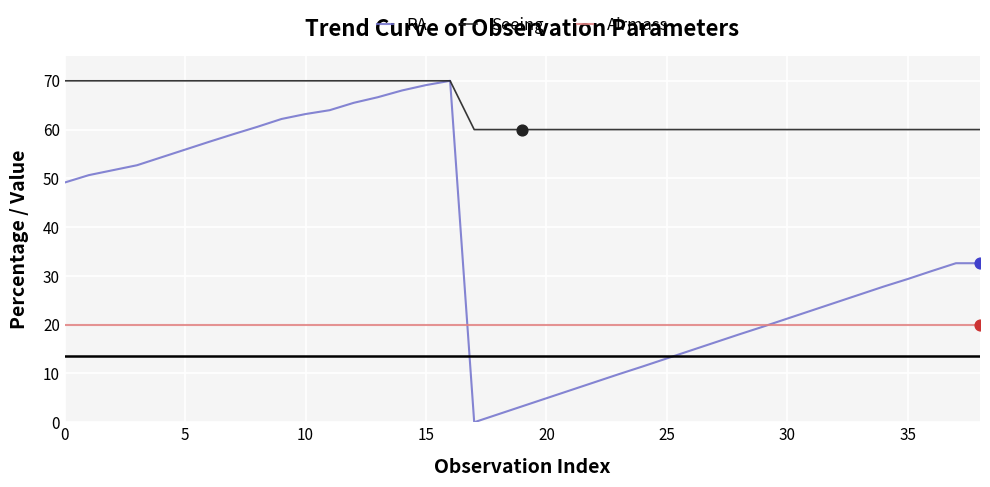

Which series has the largest total across all categories?

Seeing